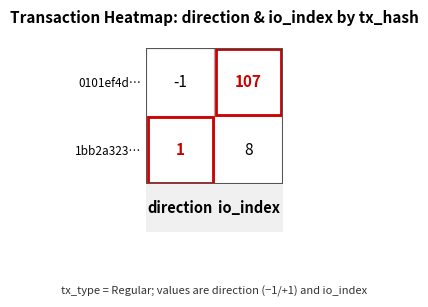

Which series has the largest range (max minus min)?

0101ef4d...